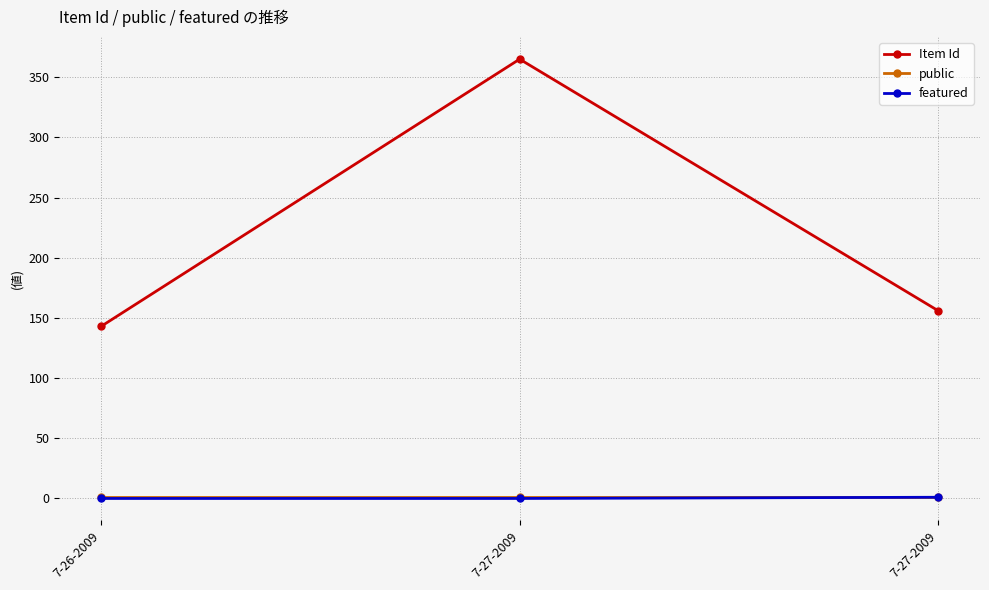

How many data points in Item Id are less than 156?

1